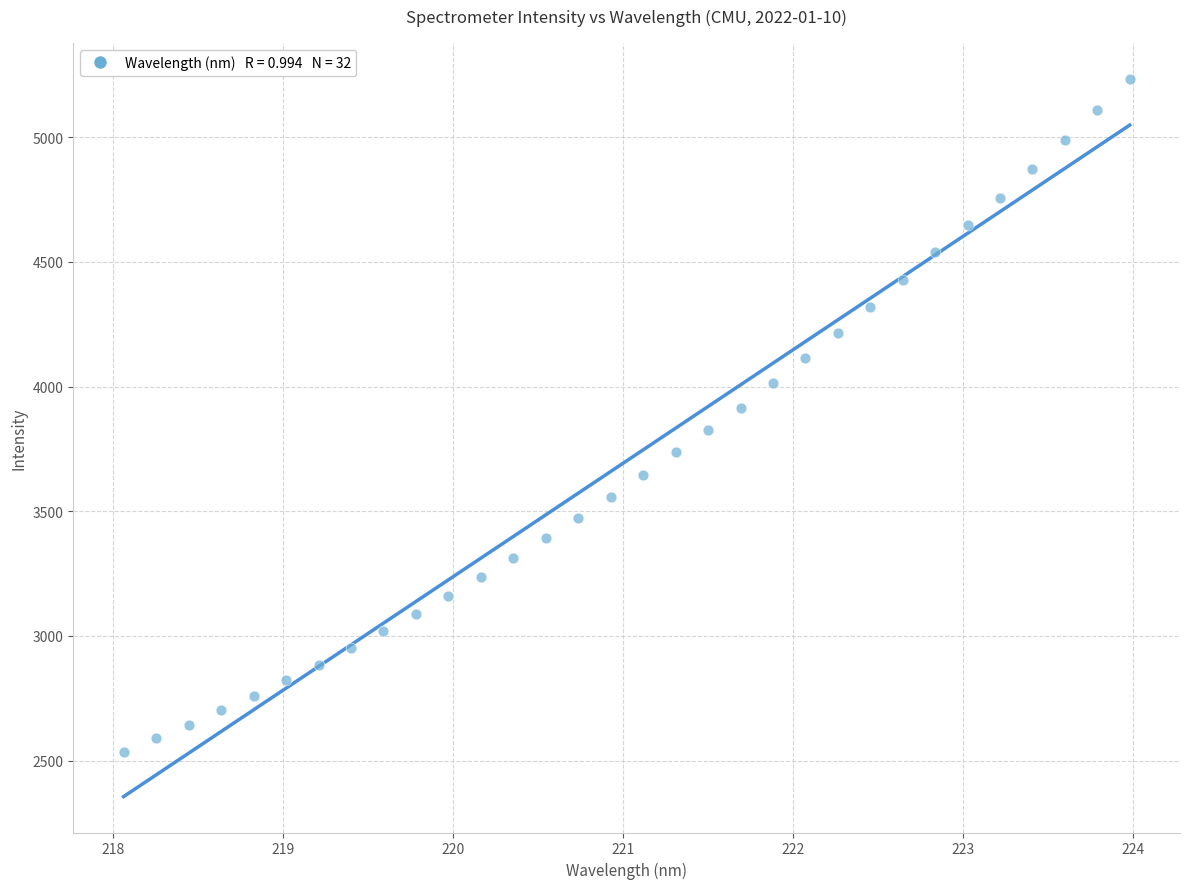

What is the range of Y values (max minus min)?

2700.0